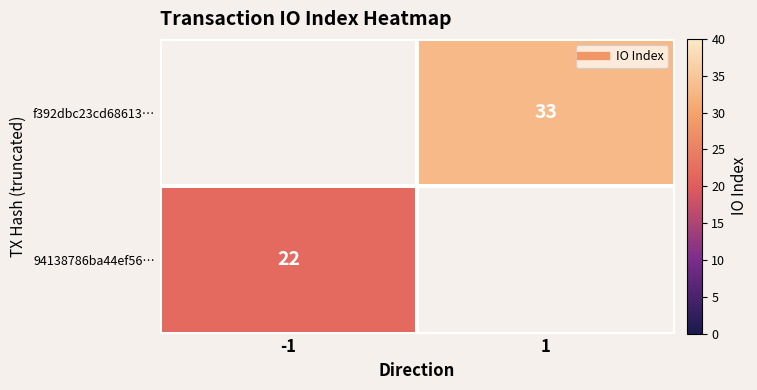

What value does the f392dbc23cd68613… series have at 1?

33.0